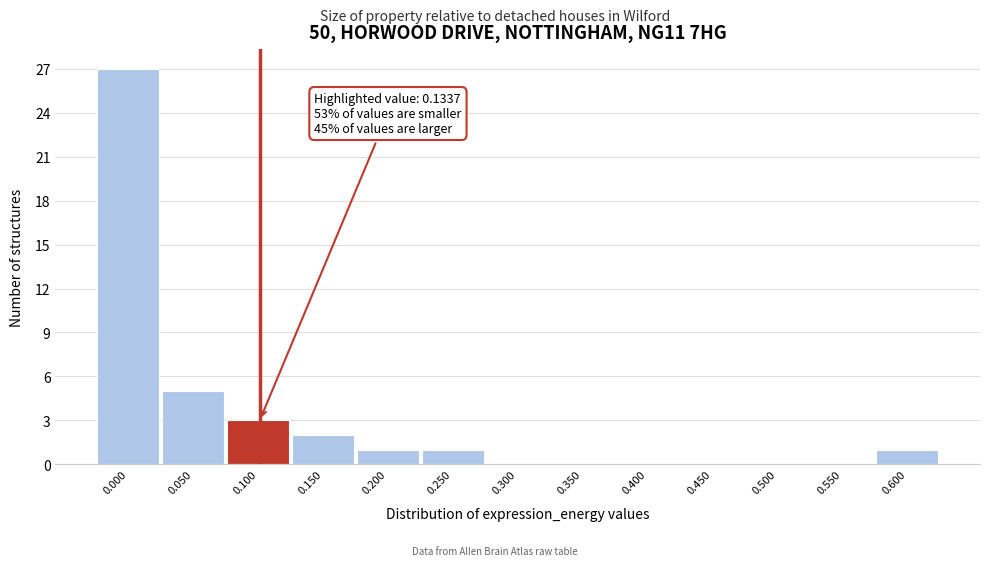

Reading right to left, what are all the values shown in this chart?

0.600=1	0.550=0	0.500=0	0.450=0	0.400=0	0.350=0	0.300=0	0.250=1	0.200=1	0.150=2	0.100=3	0.050=5	0.000=27